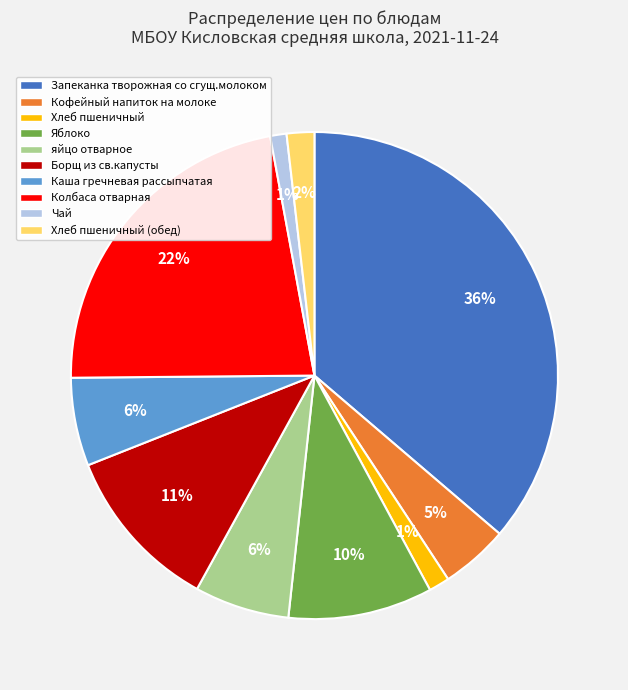

What percentage is the Каша гречневая рассыпчатая slice, to the nearest percent?

6%